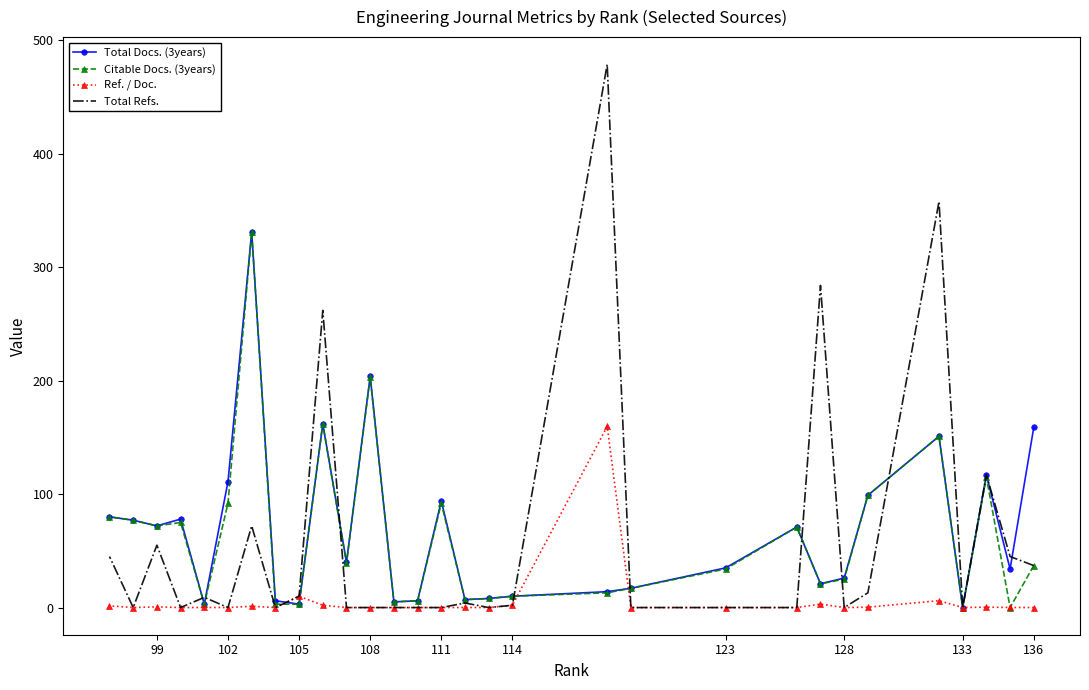

What are all the series names shown in the legend?

Total Docs. (3years), Citable Docs. (3years), Ref. / Doc., Total Refs.